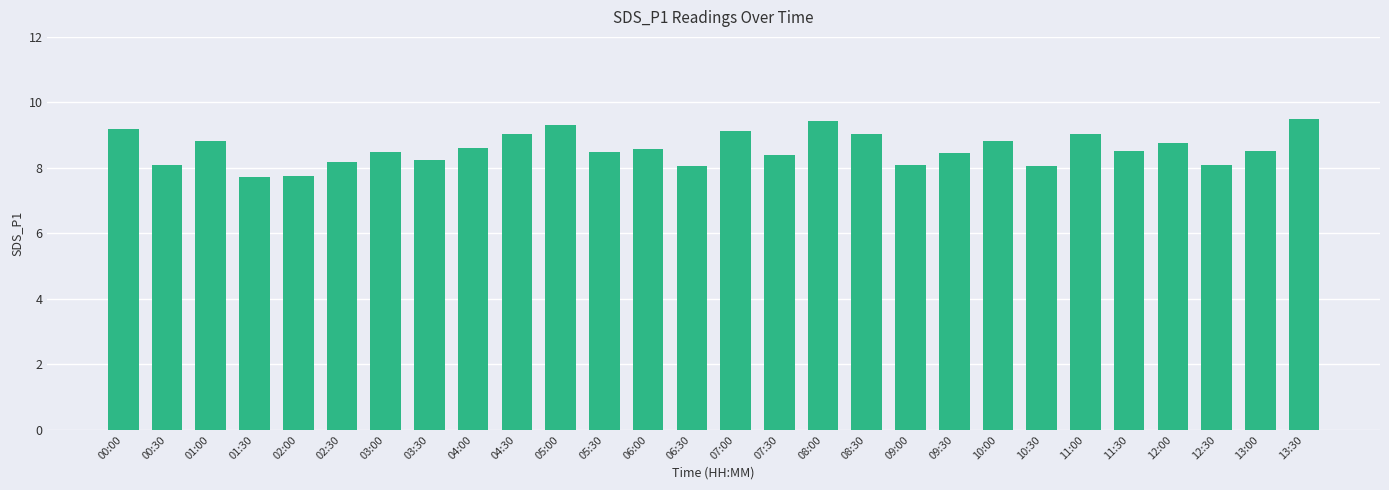

How many data points are less than 8?

2